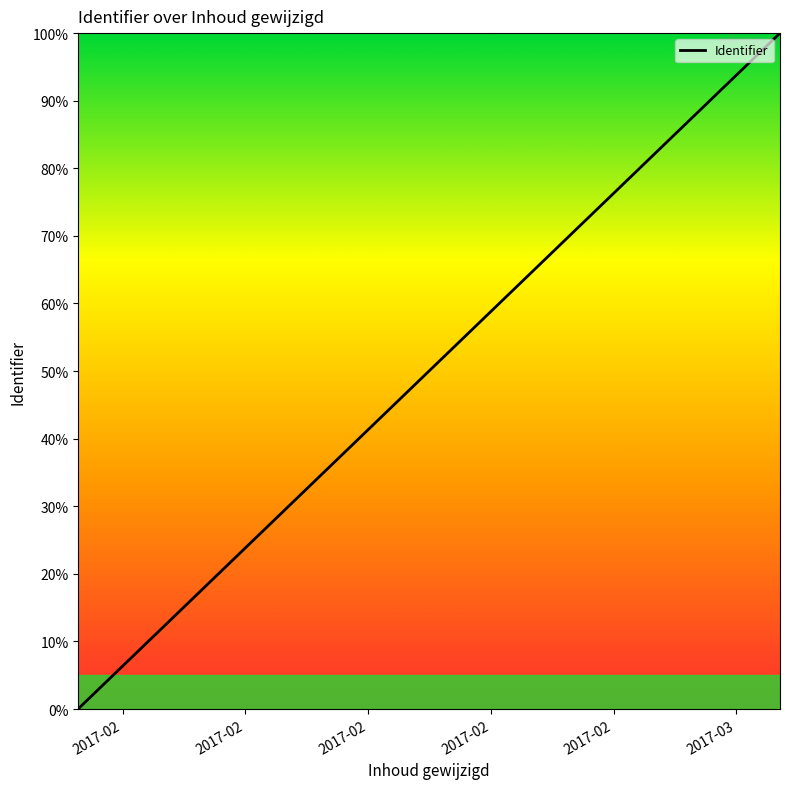

What is the sum of all values?

100.3